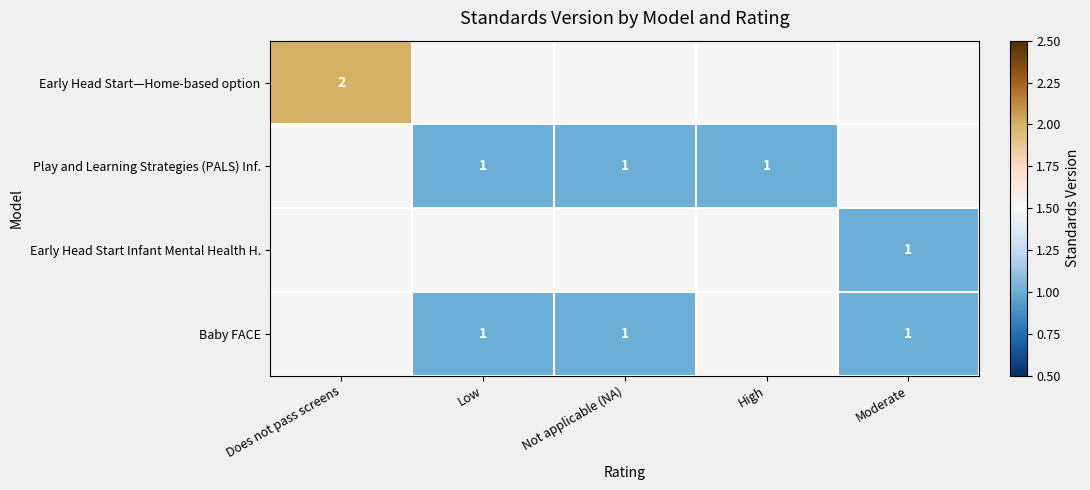

Which series has the widest spread of values?

Early Head Start—Home-based option